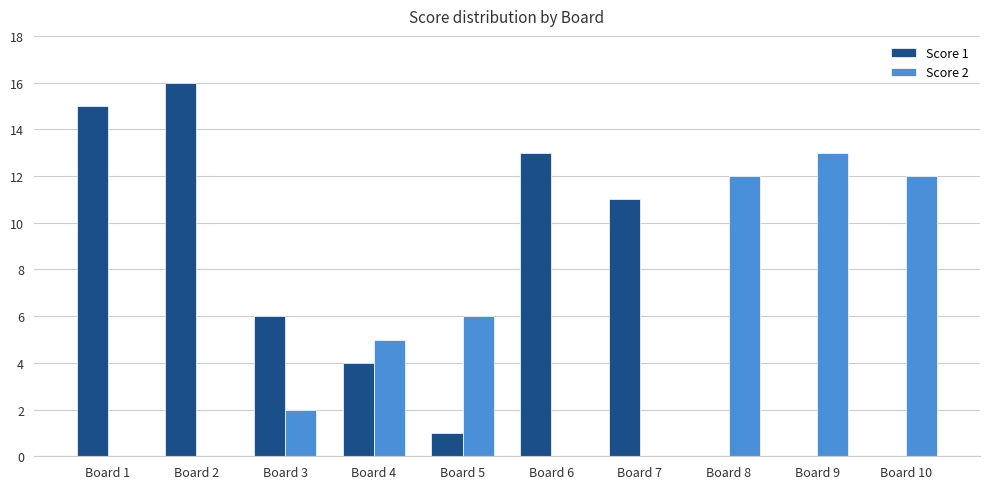

Between Board 4 and Board 6, which series saw the biggest shift?

Score 1